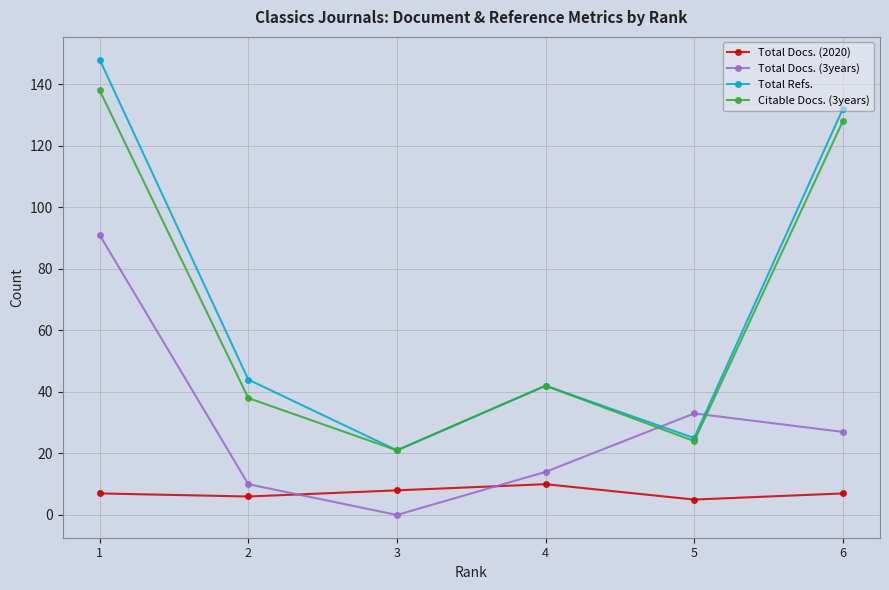

How many categories are shown in the chart?

6